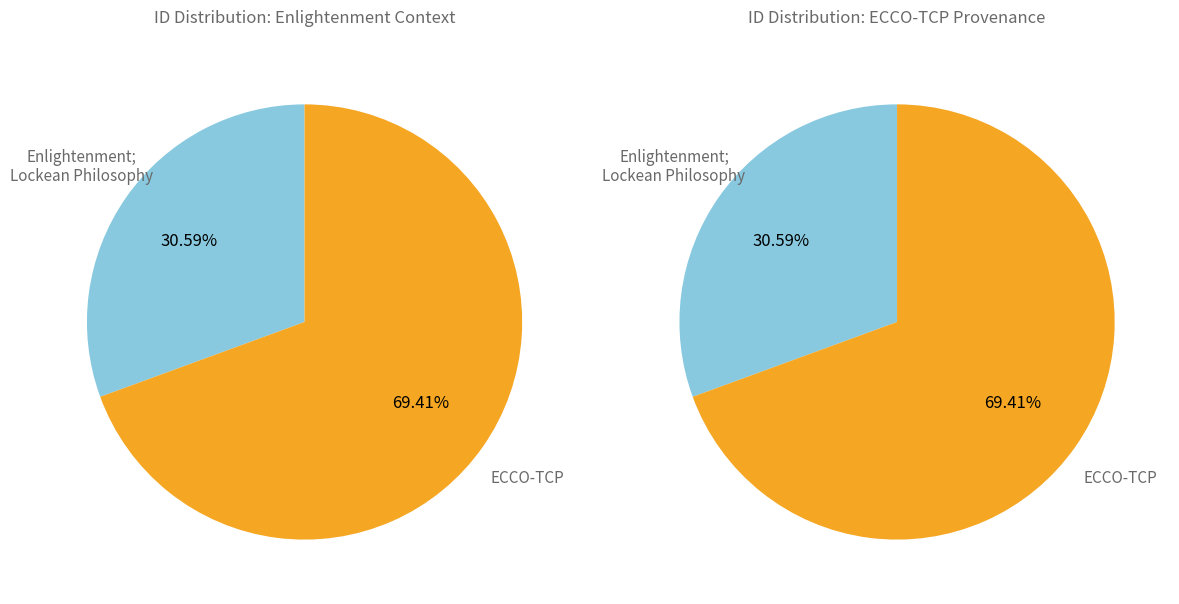

To the nearest percent, what is the average slice percentage?

50%